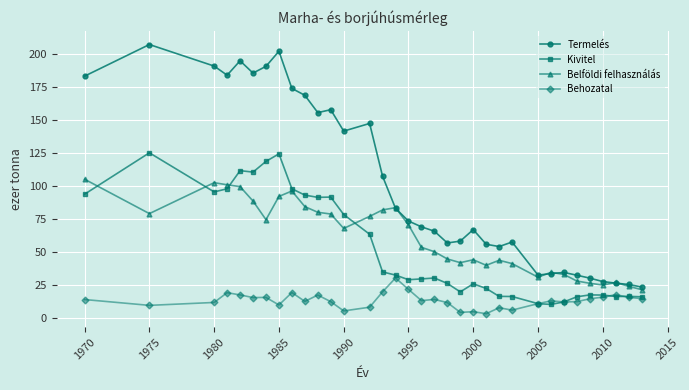

Which series has the largest total across all categories?

Termelés